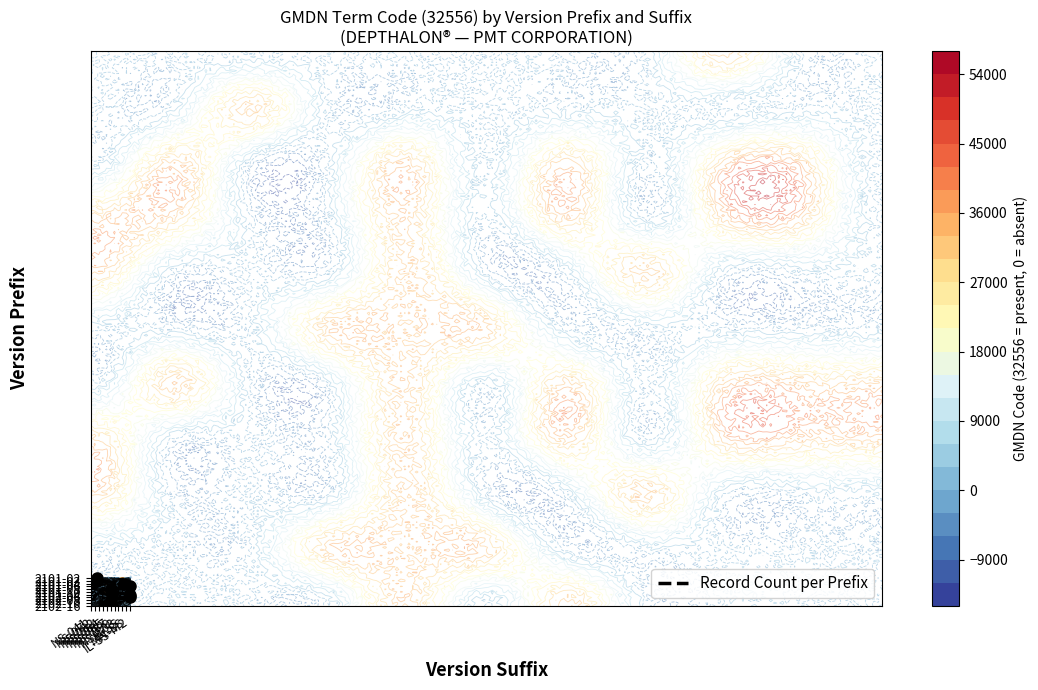

What is the difference between the values at NS-087 and IL-SS-M2?

3